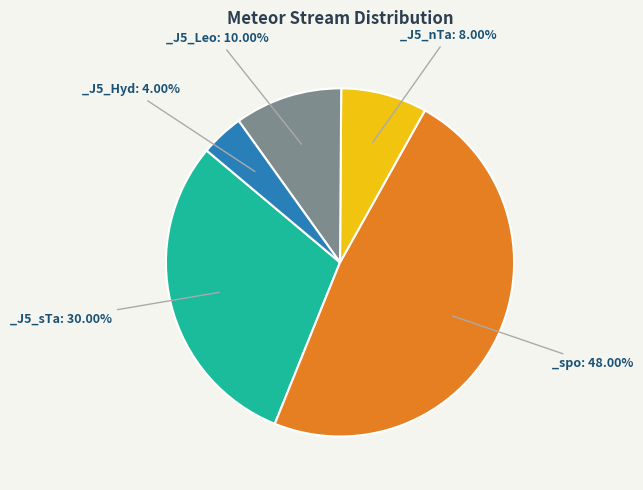

Is there a majority slice in this chart?

No